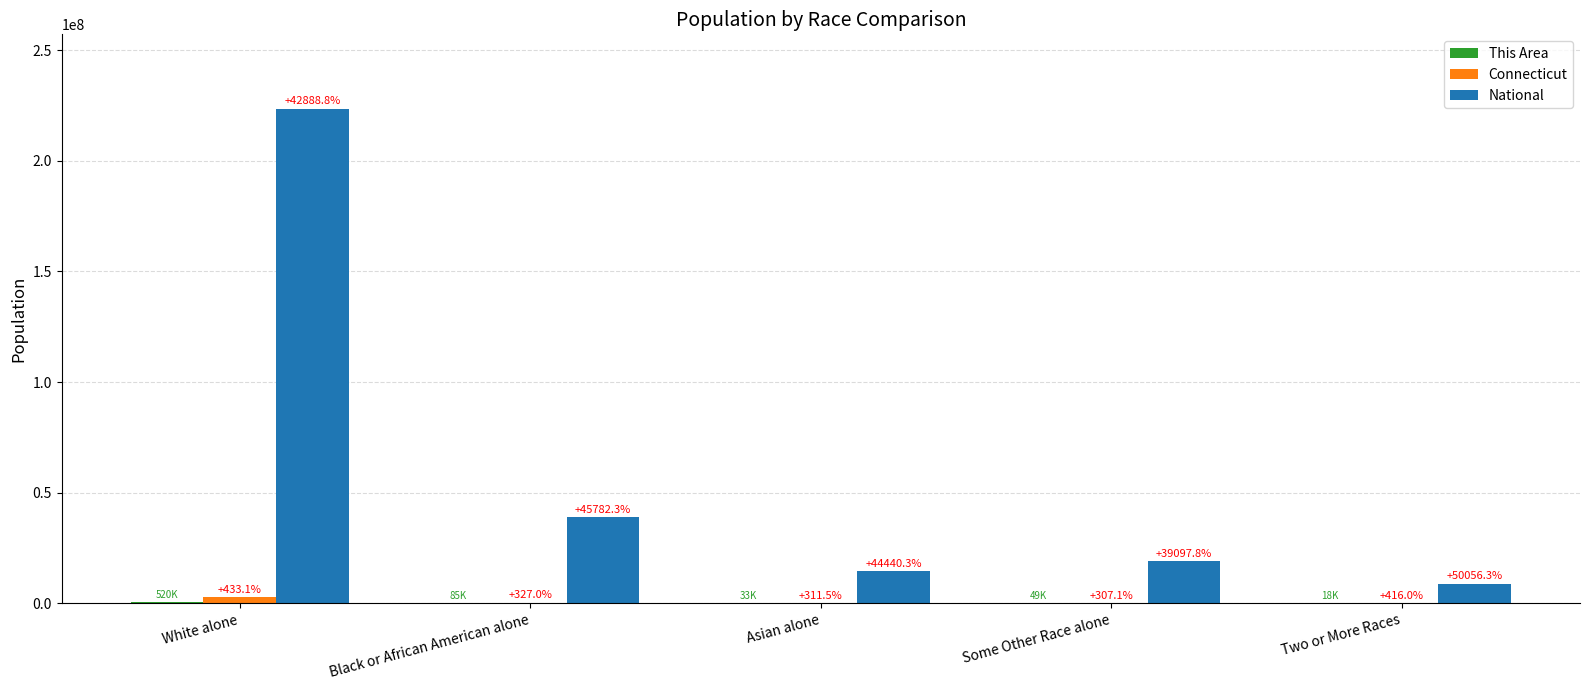

The value of National at Some Other Race alone is 19107368. True or false?

True